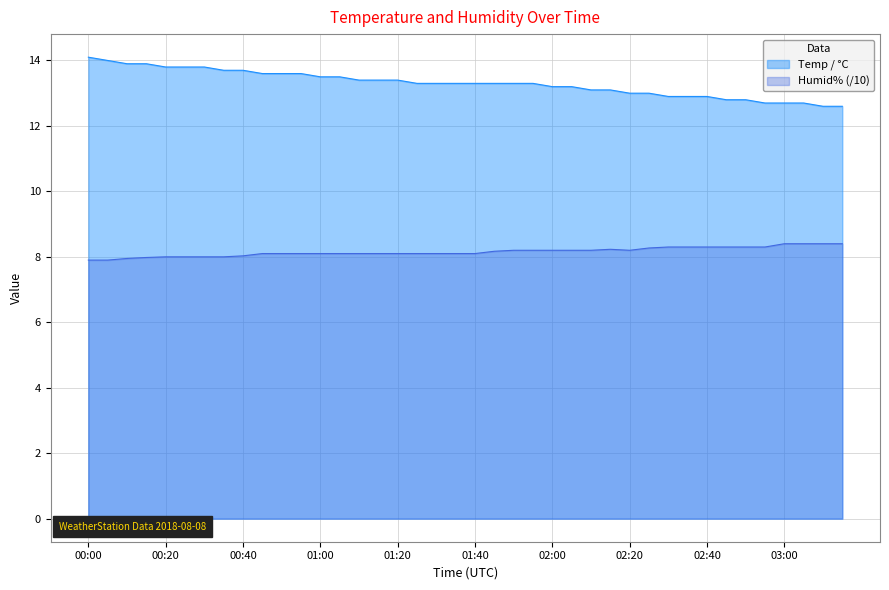

The Temp / °C series shows 13.1 at 02:15. True or false?

True